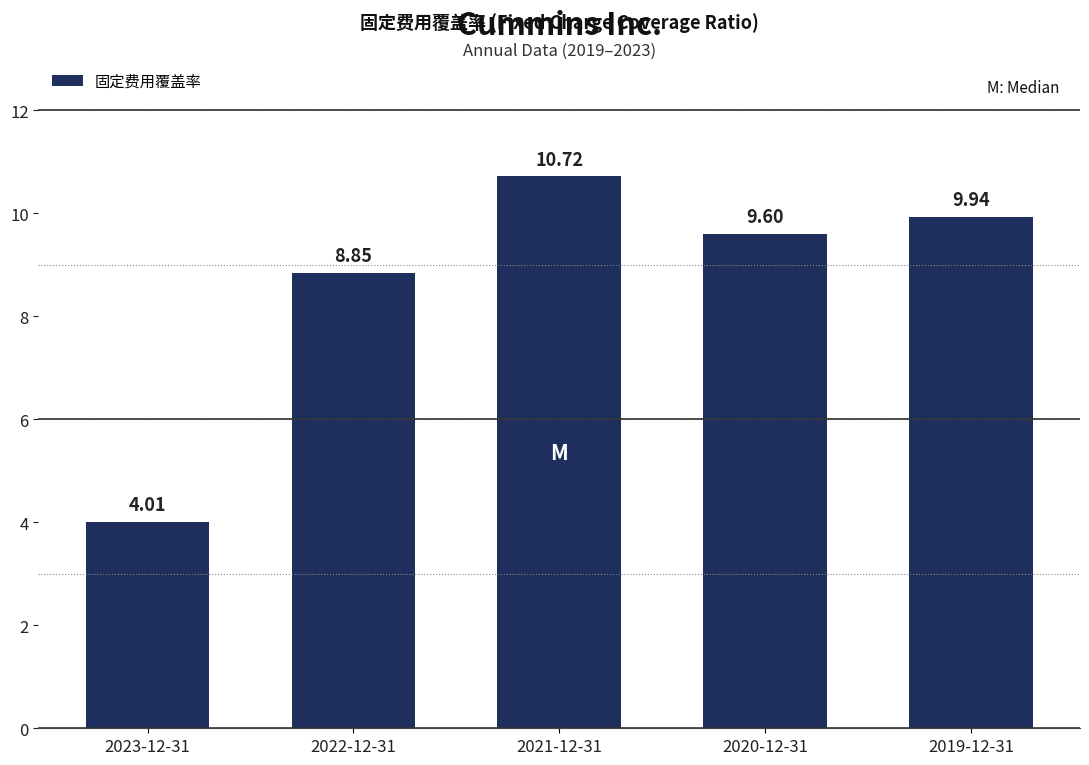

What is the sum of the values at 2022-12-31 and 2019-12-31?

18.8